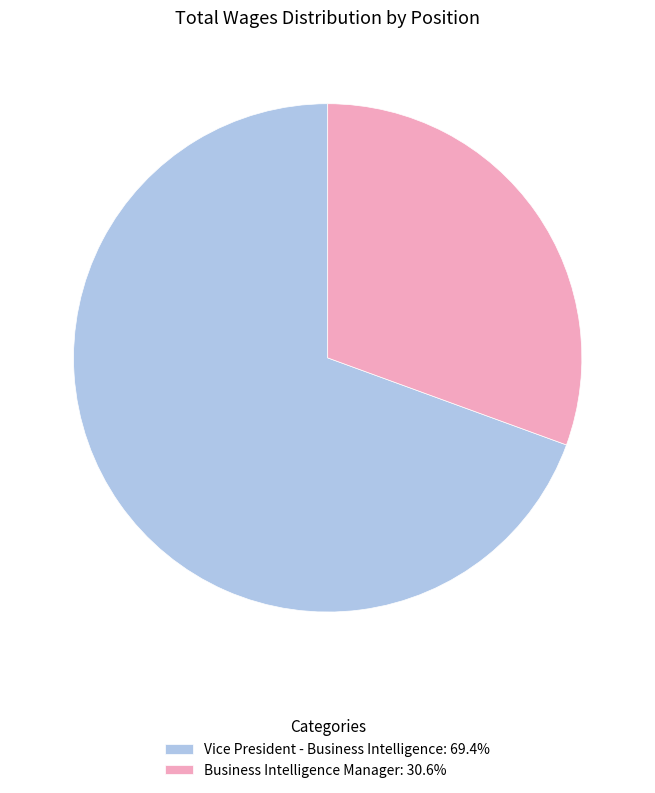

How many segments does this pie chart have?

2